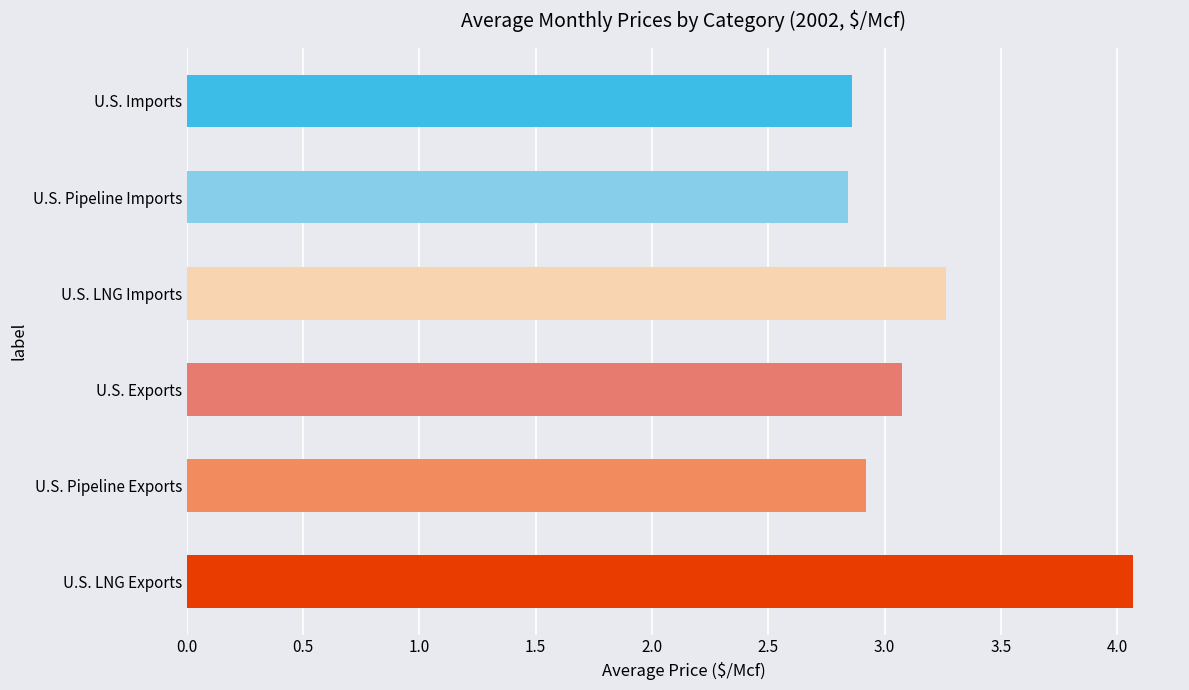

The value of U.S. Pipeline Exports at U.S. LNG Exports is 4.4. True or false?

False